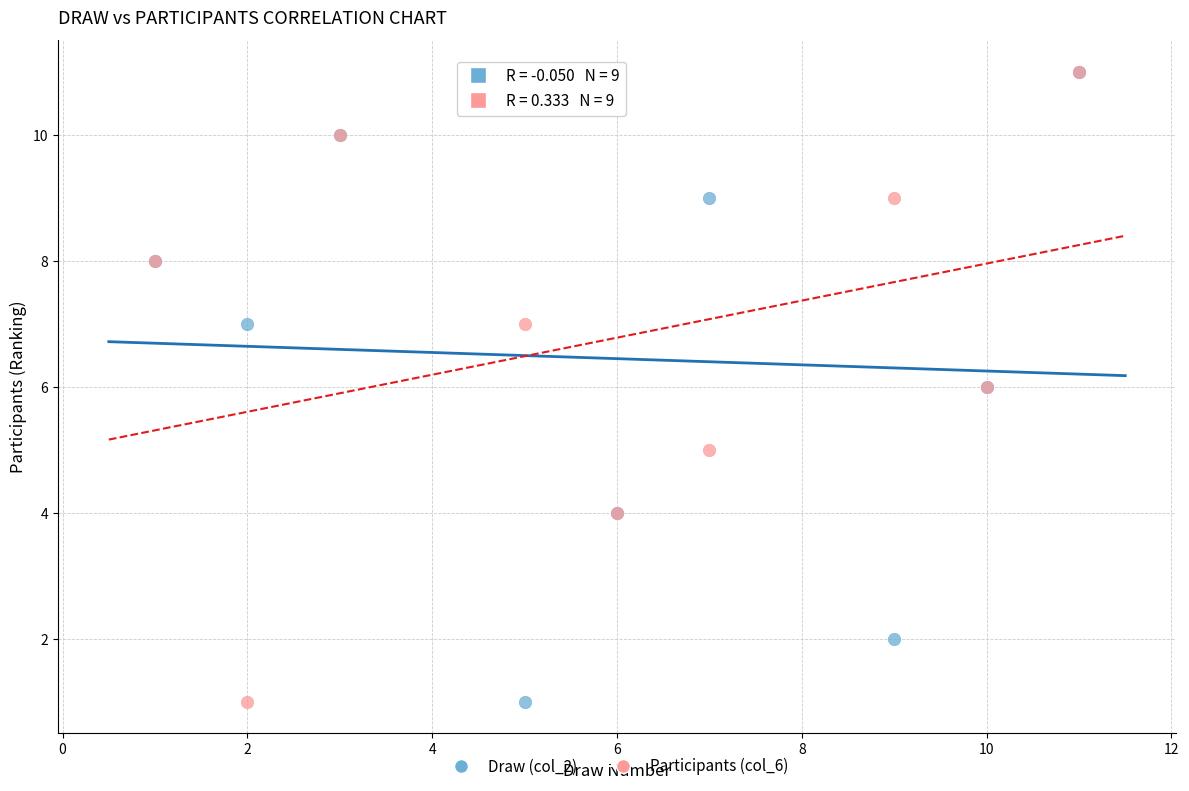

What are all the series names shown in the legend?

Draw (col_2), Participants (col_6)